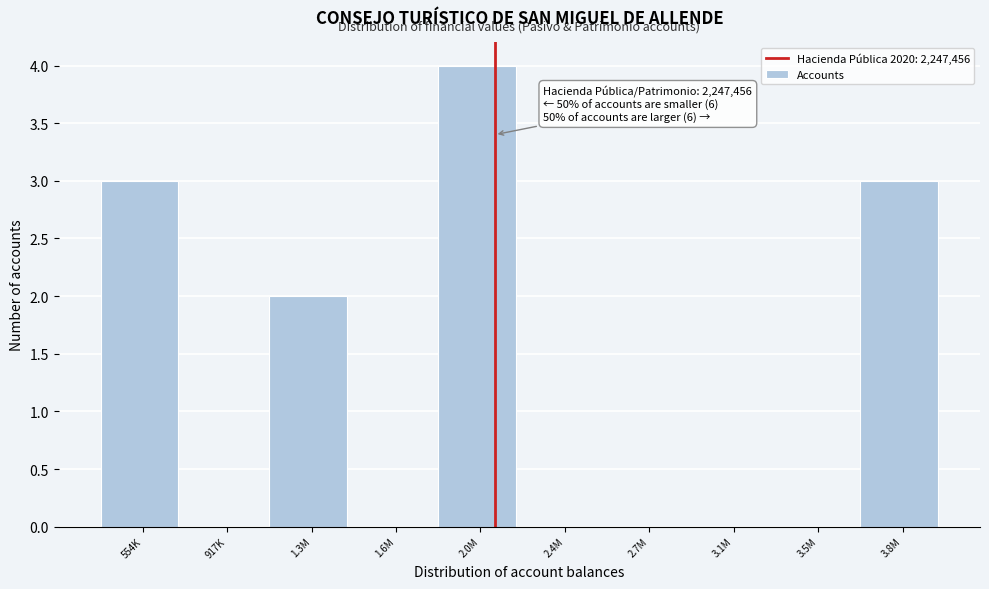

Reading left to right, transcribe all the data shown in this chart.

554K=3	917K=0	1.3M=2	1.6M=0	2.0M=4	2.4M=0	2.7M=0	3.1M=0	3.5M=0	3.8M=3